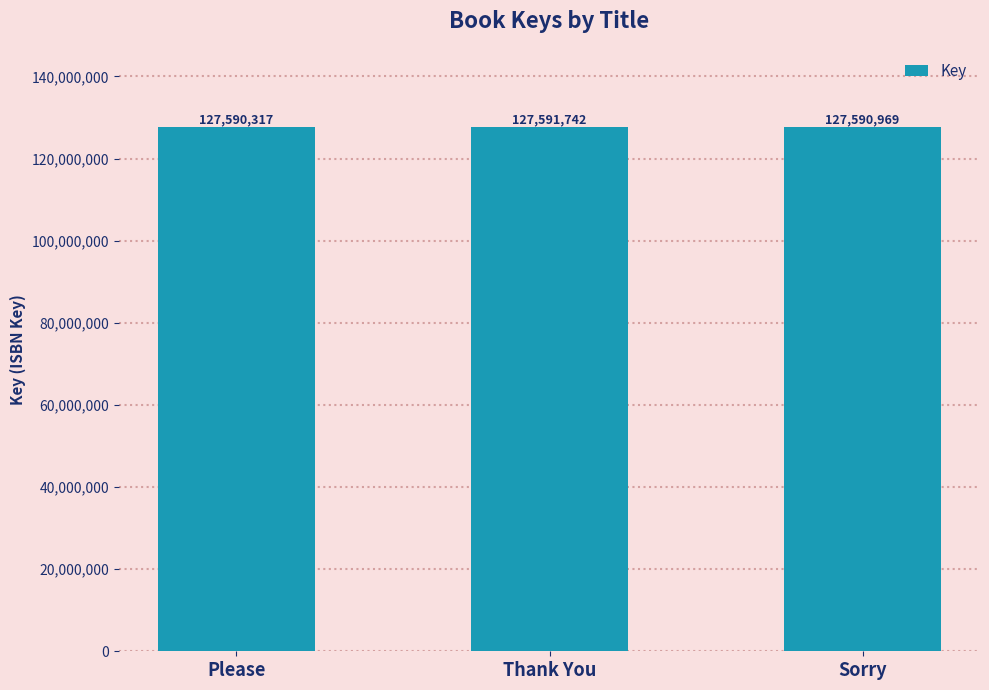

Rank the categories by value from highest to lowest.

Thank You, Sorry, Please